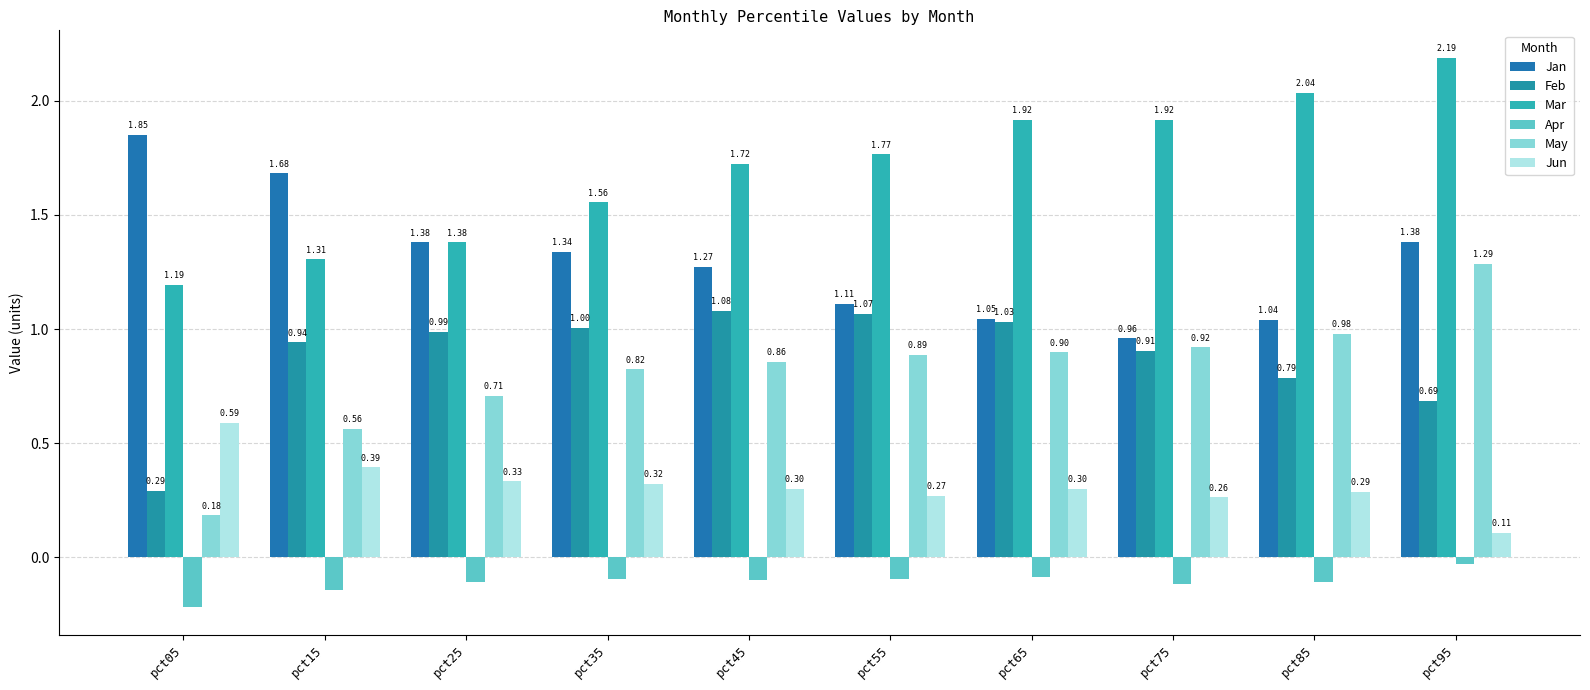

Which series has the largest range (max minus min)?

May